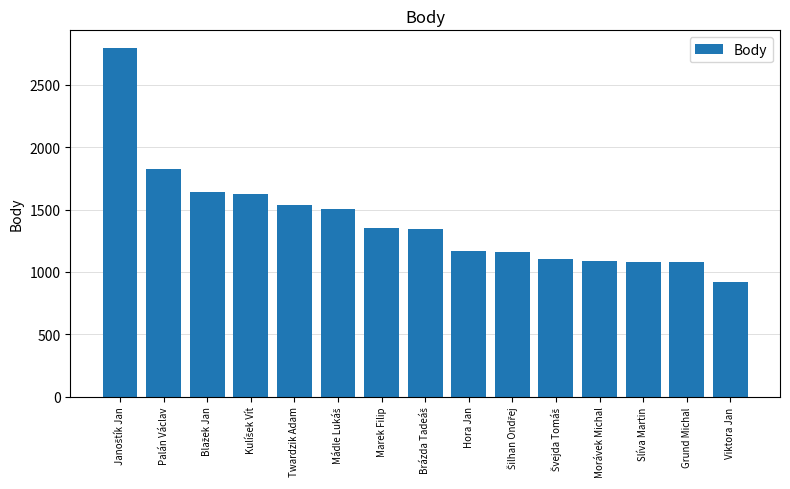

What is the minimum value shown in the chart?

920